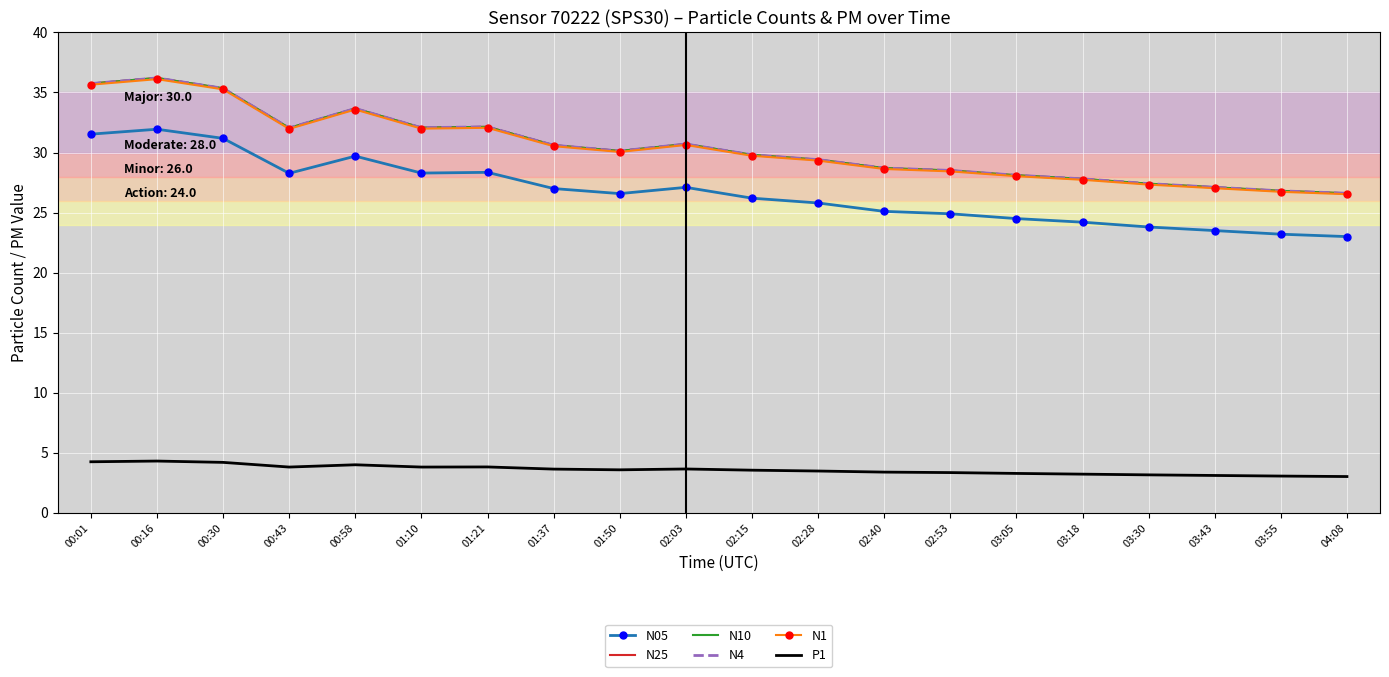

What position from the left is 04:08?

20